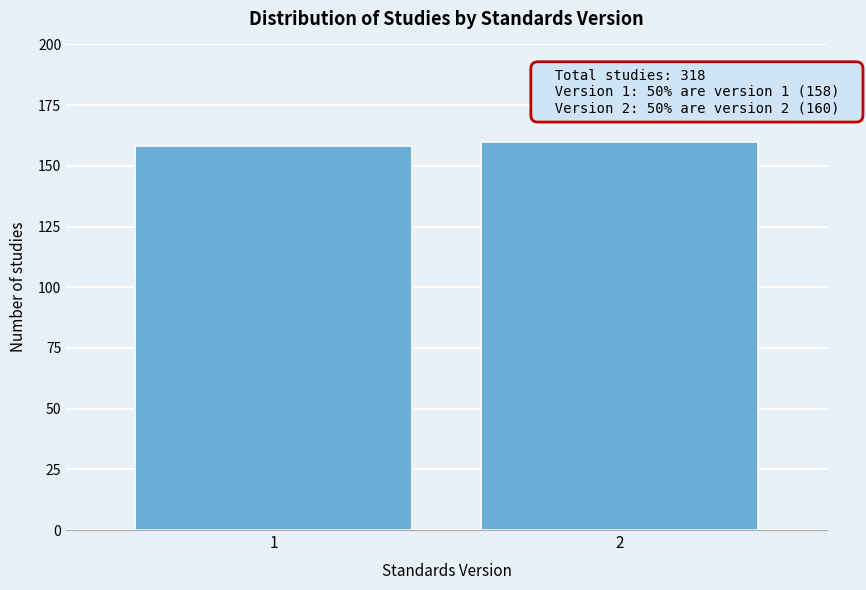

Reading left to right, what are all the values shown in this chart?

1=158	2=160